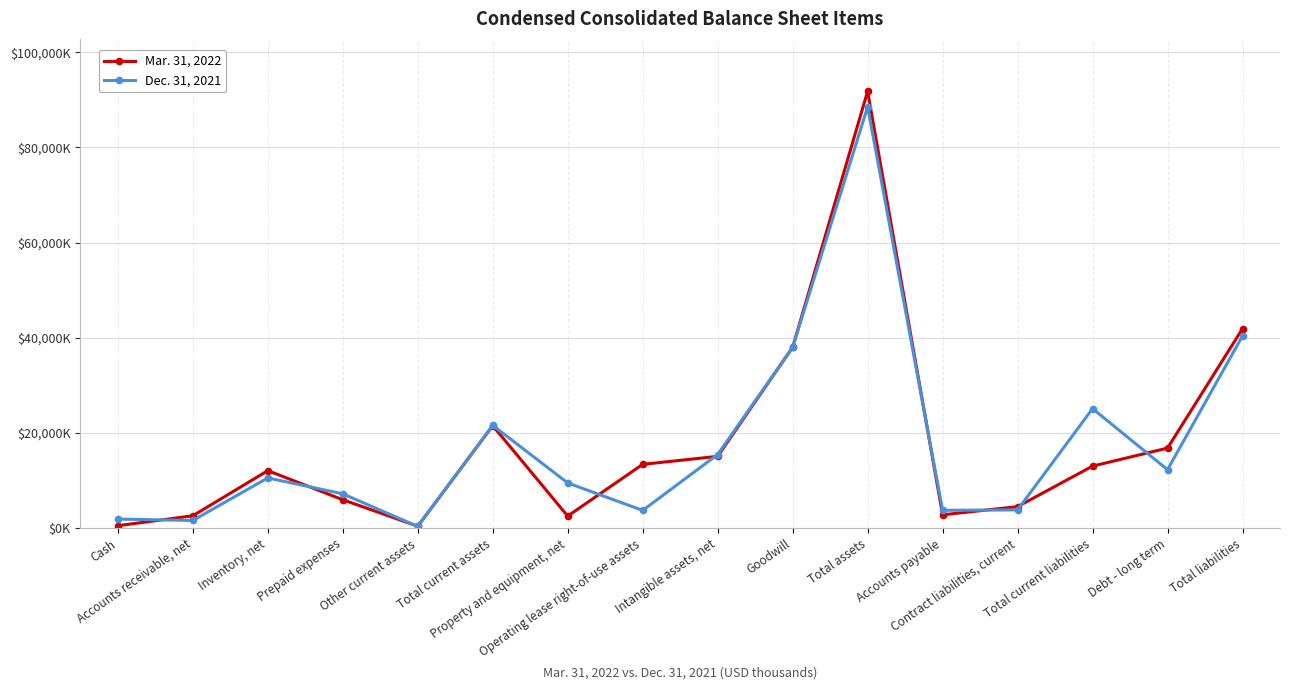

Rank the categories by Dec. 31, 2021 value from highest to lowest.

Total assets, Total liabilities, Goodwill, Total current liabilities, Total current assets, Intangible assets, net, Debt - long term, Inventory, net, Property and equipment, net, Prepaid expenses, Contract liabilities, current, Accounts payable, Operating lease right-of-use assets, Cash, Accounts receivable, net, Other current assets